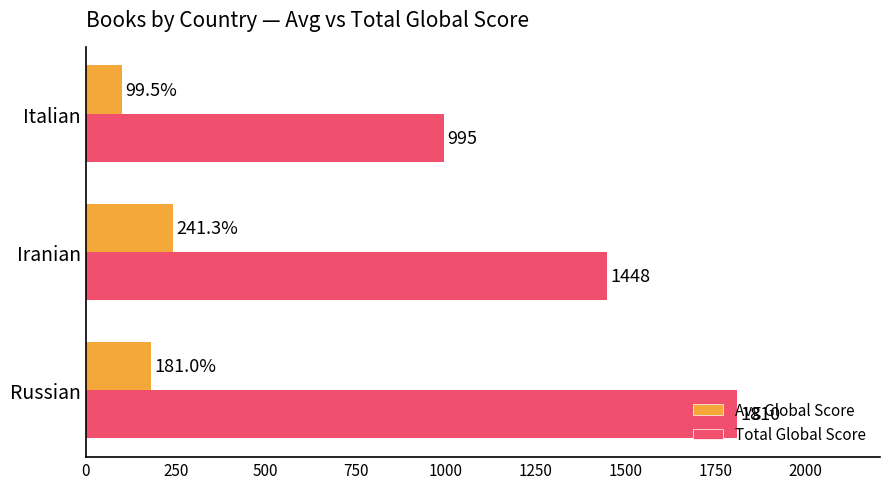

Which series has the largest total across all categories?

Total Global Score